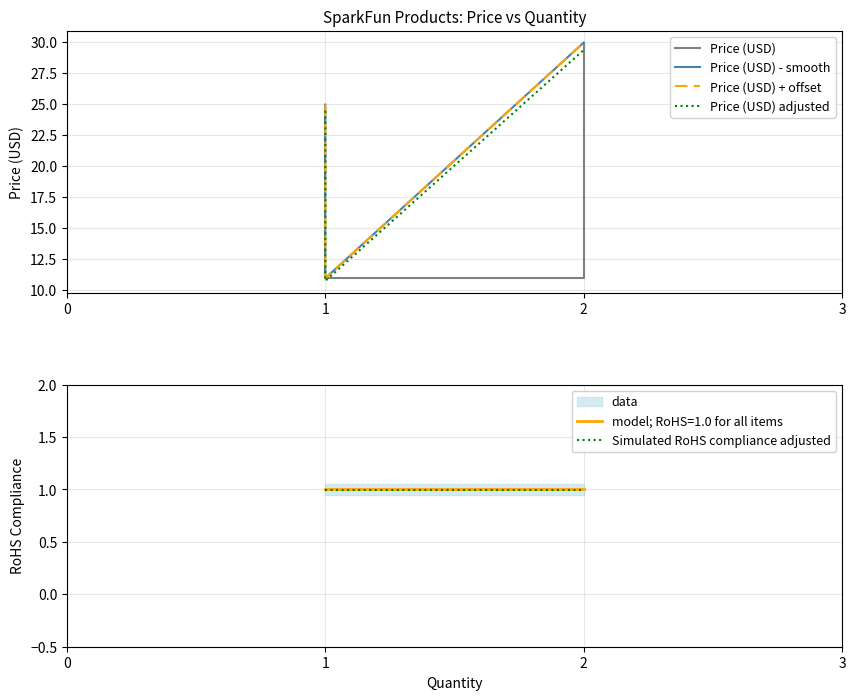

The Price (USD) - smooth series shows 5.4 at 1. True or false?

False